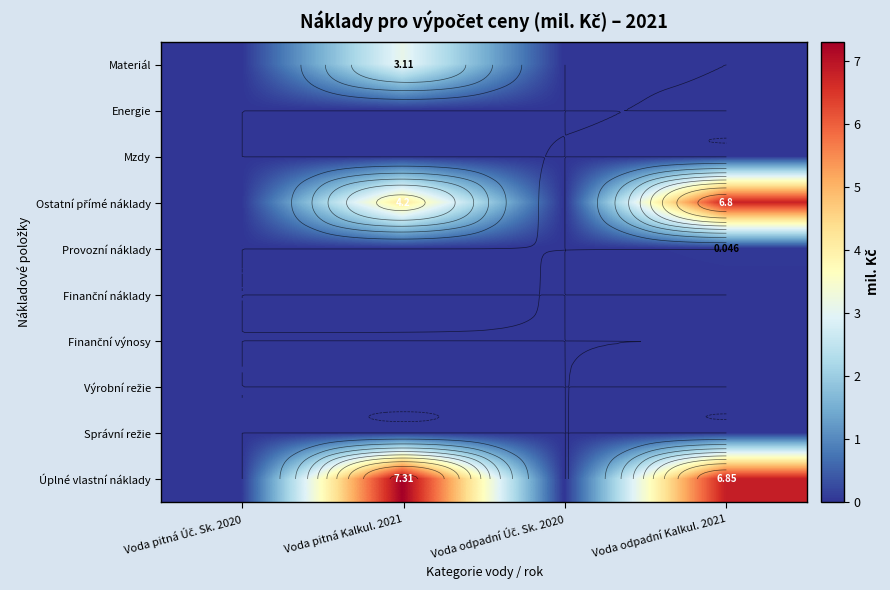

How many categories are shown in the chart?

4